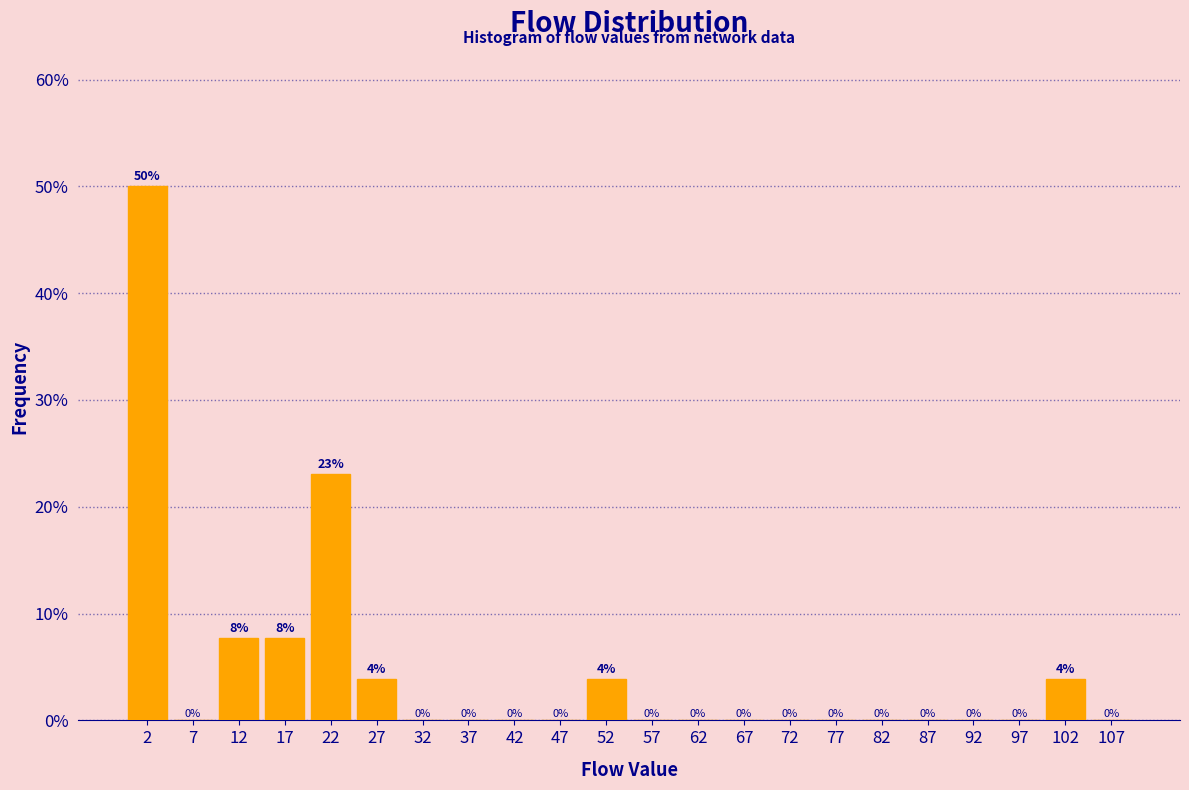

Over which range of the x-axis is the bar tallest?

0 to 5